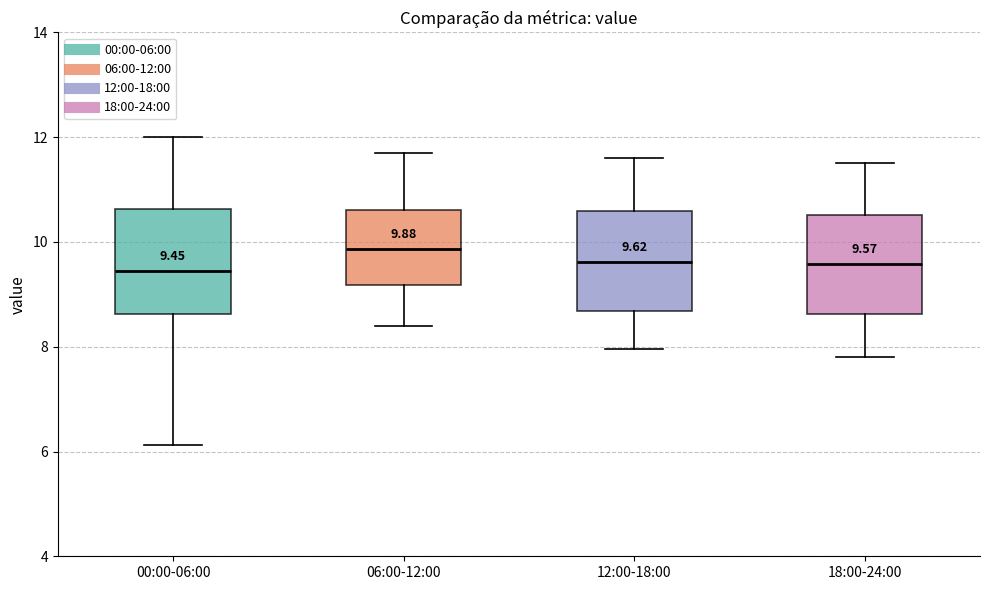

Which box has the highest median line?

06:00-12:00